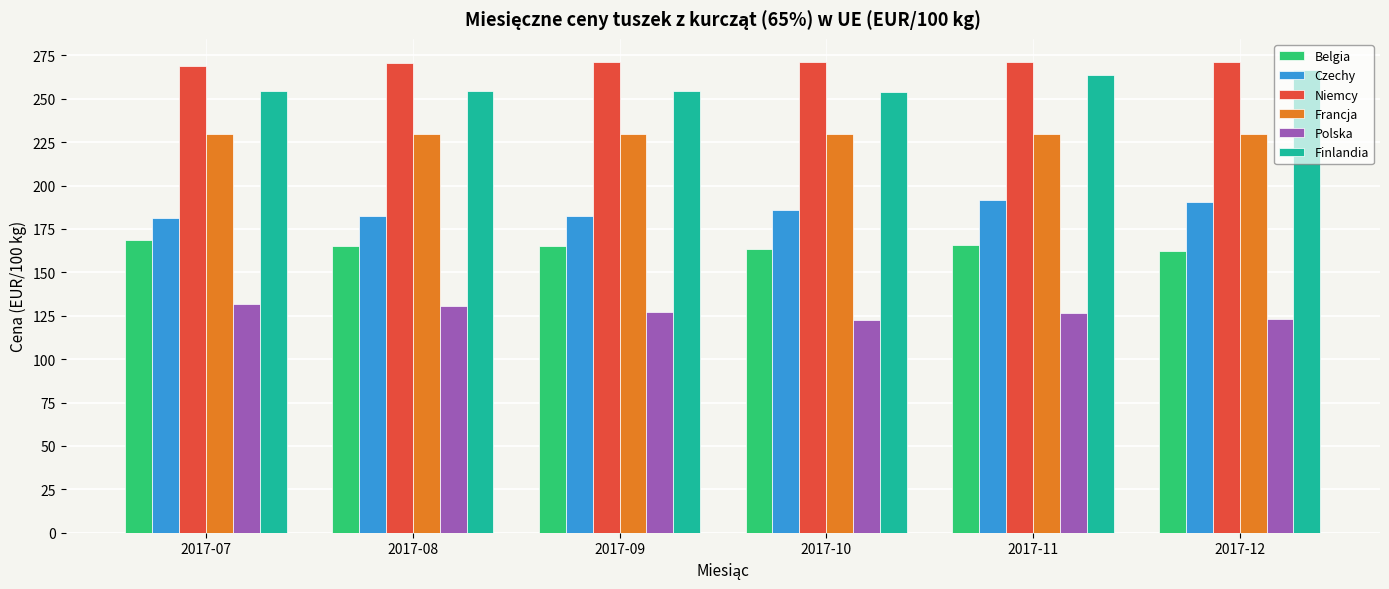

What is the minimum value shown in the chart?

122.3